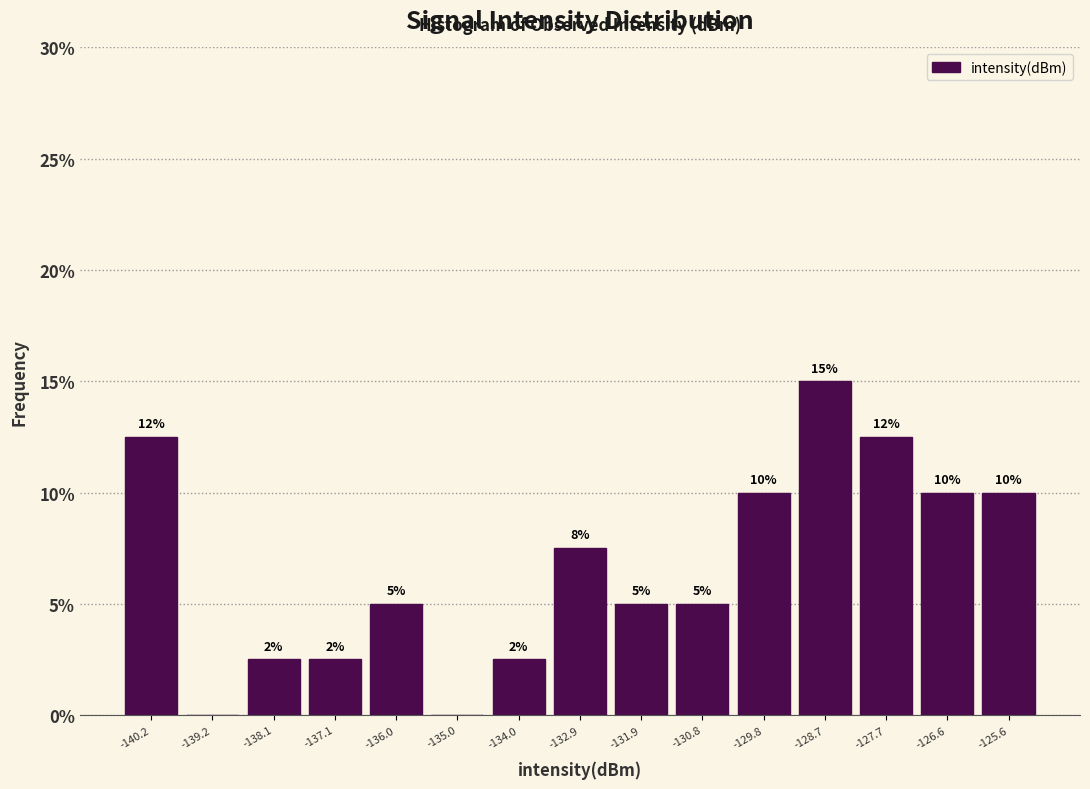

Which range on the x-axis has the tallest bar?

-129.2 to -128.2